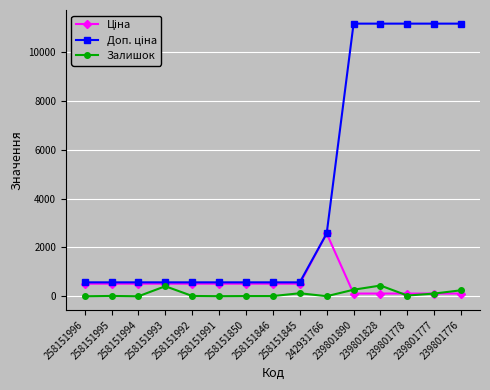

What is the value of the Залишок point at the 2nd from the left?

14.0